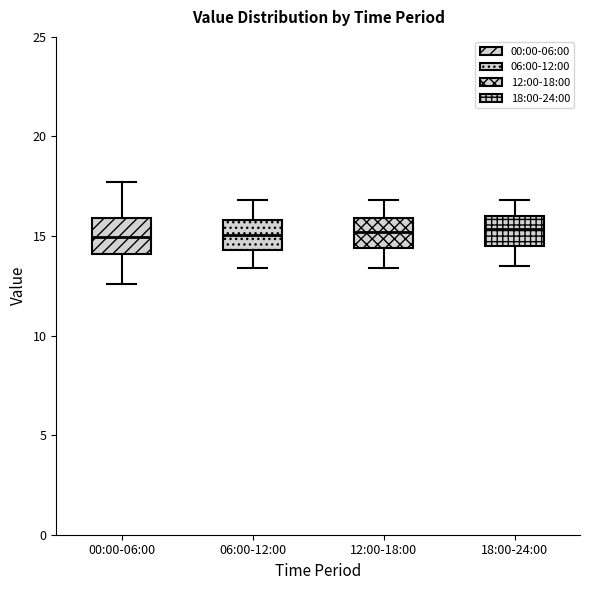

Where does the upper whisker of the box for 06:00-12:00 end on the y-axis? The values are not printed on the chart, so give them approximately, as read against the axis.

17.0